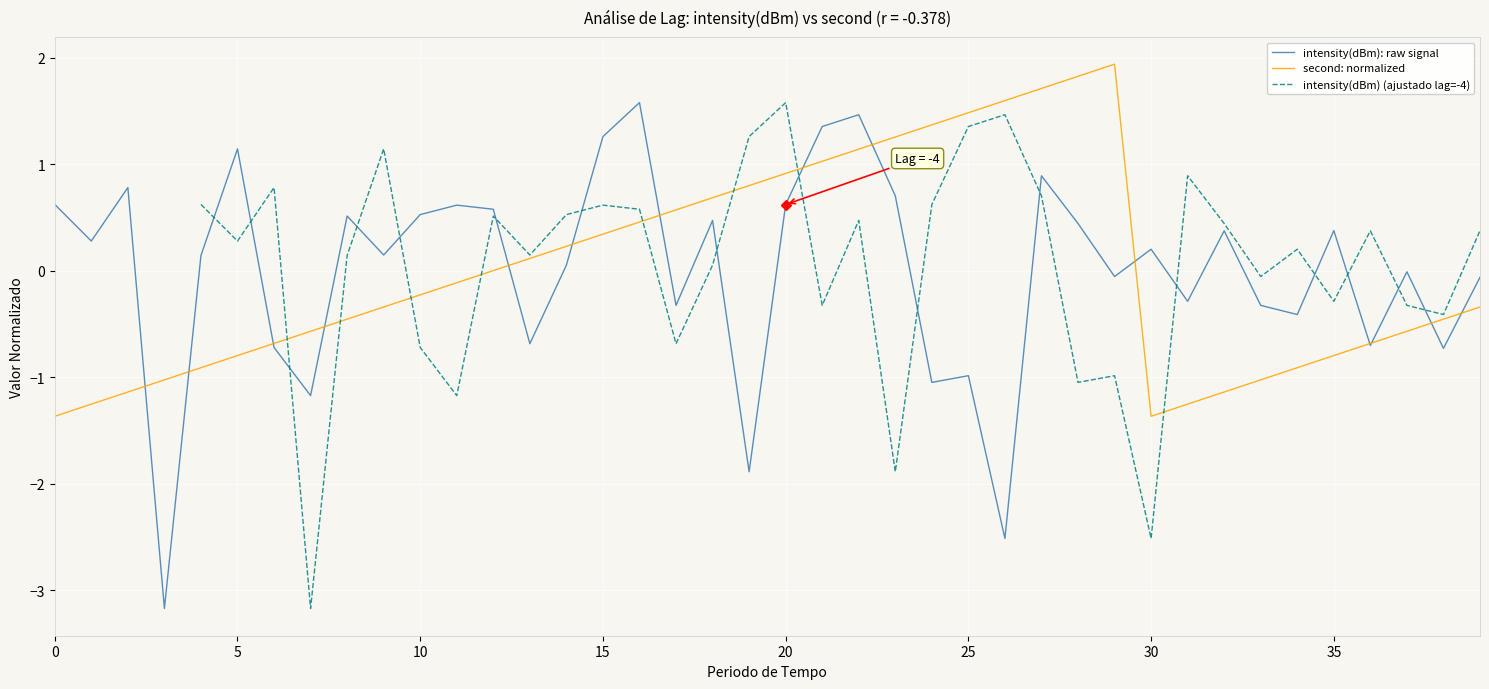

How many values in intensity(dBm) (ajustado lag=-4) are above zero?

23